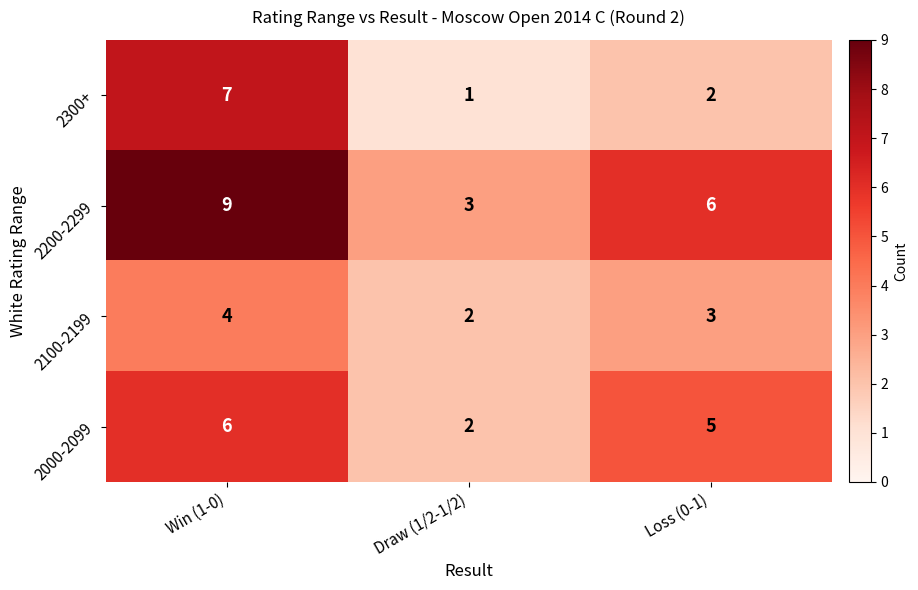

Which label corresponds to the smallest value in the chart?

Draw (1/2-1/2)